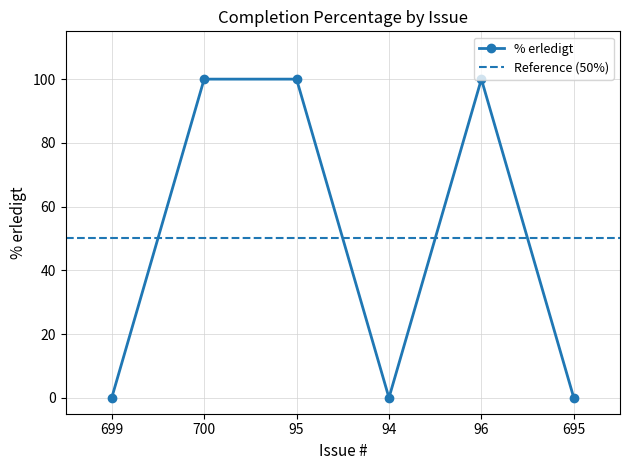

At which category does the chart reach its minimum across all series?

699